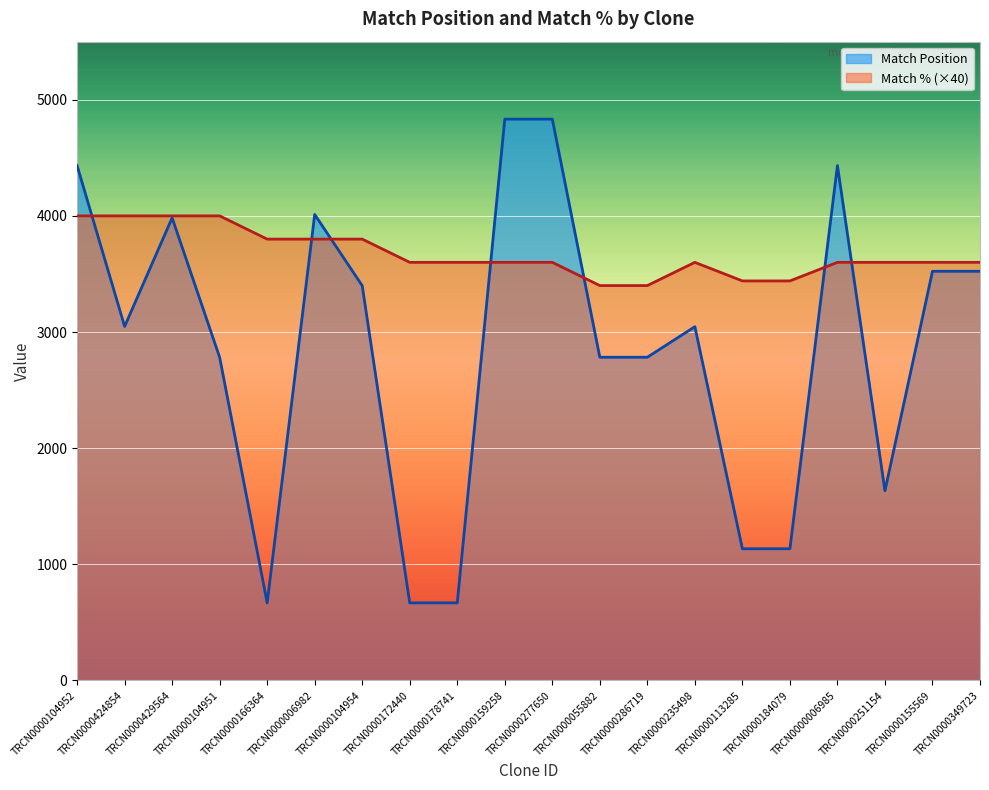

Reading left to right, list all the values displayed in this chart.

Match Position: 4433	3048	3983	2782	668	4012	3399	668	668	4833	4833	2783	2783	3046	1134	1134	4433	1633	3523	3523
Match %: 4000	4000	4000	4000	3800	3800	3800	3600	3600	3600	3600	3400	3400	3600	3440	3440	3600	3600	3600	3600